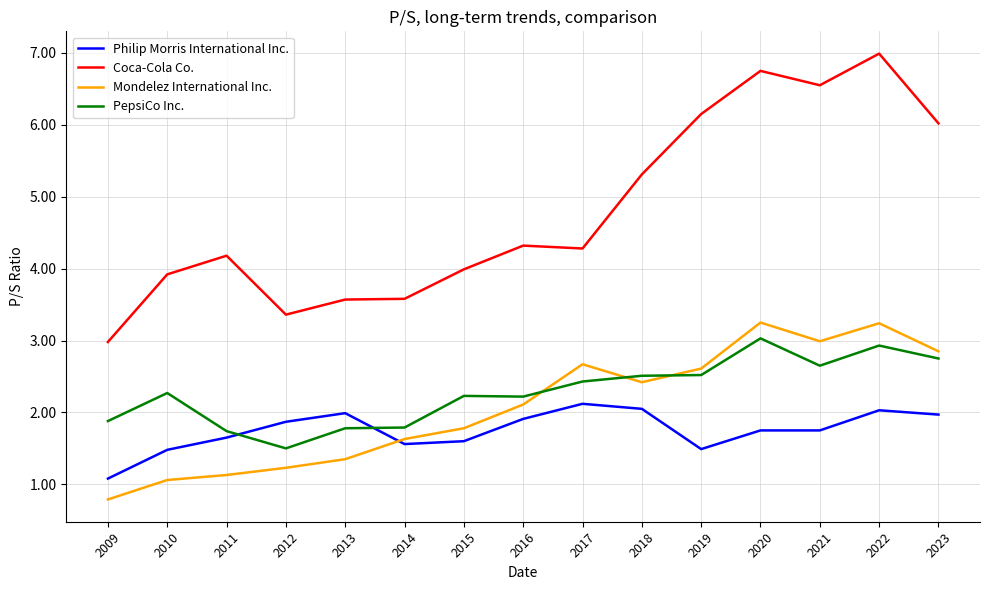

What is the average value of the PepsiCo Inc. series?

2.3